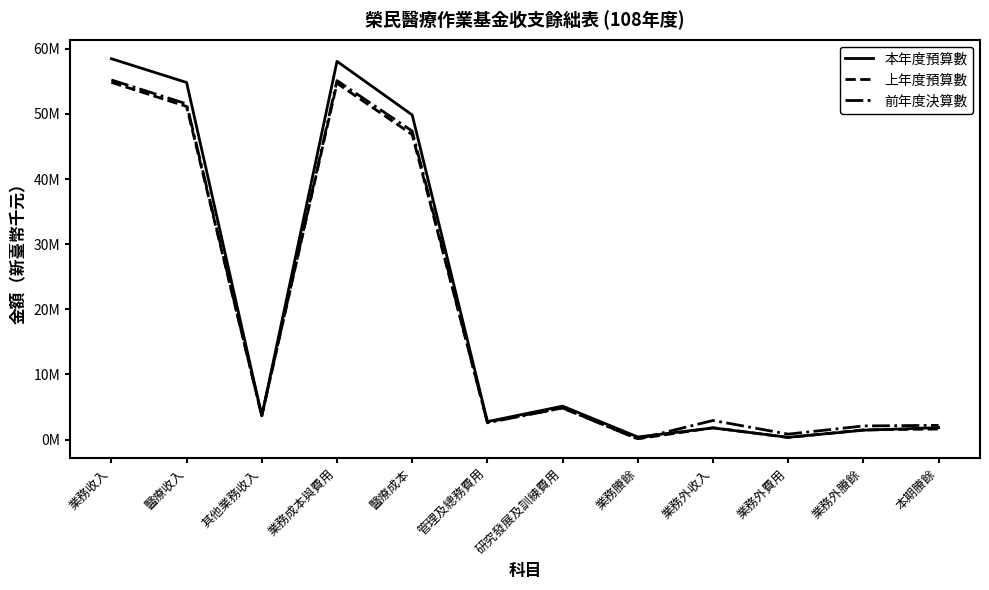

Does the chart display data point markers on the line(s)?

No